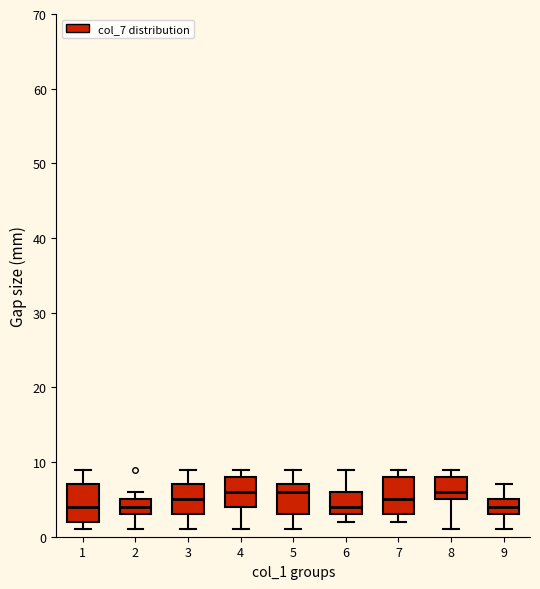

Reading left to right, transcribe this box plot: for each box, give where its median line is, the range the box spans, and where its two whiskers end, as read against the y-axis. The values are not printed on the chart, so give them approximately, as read against the axis.

1: median 4, box 2 to 7, whiskers 1 to 9
2: median 4, box 3 to 5, whiskers 1 to 6
3: median 5, box 3 to 7, whiskers 1 to 9
4: median 6, box 4 to 8, whiskers 1 to 9
5: median 6, box 3 to 7, whiskers 1 to 9
6: median 4, box 3 to 6, whiskers 2 to 9
7: median 5, box 3 to 8, whiskers 2 to 9
8: median 6, box 5 to 8, whiskers 1 to 9
9: median 4, box 3 to 5, whiskers 1 to 7